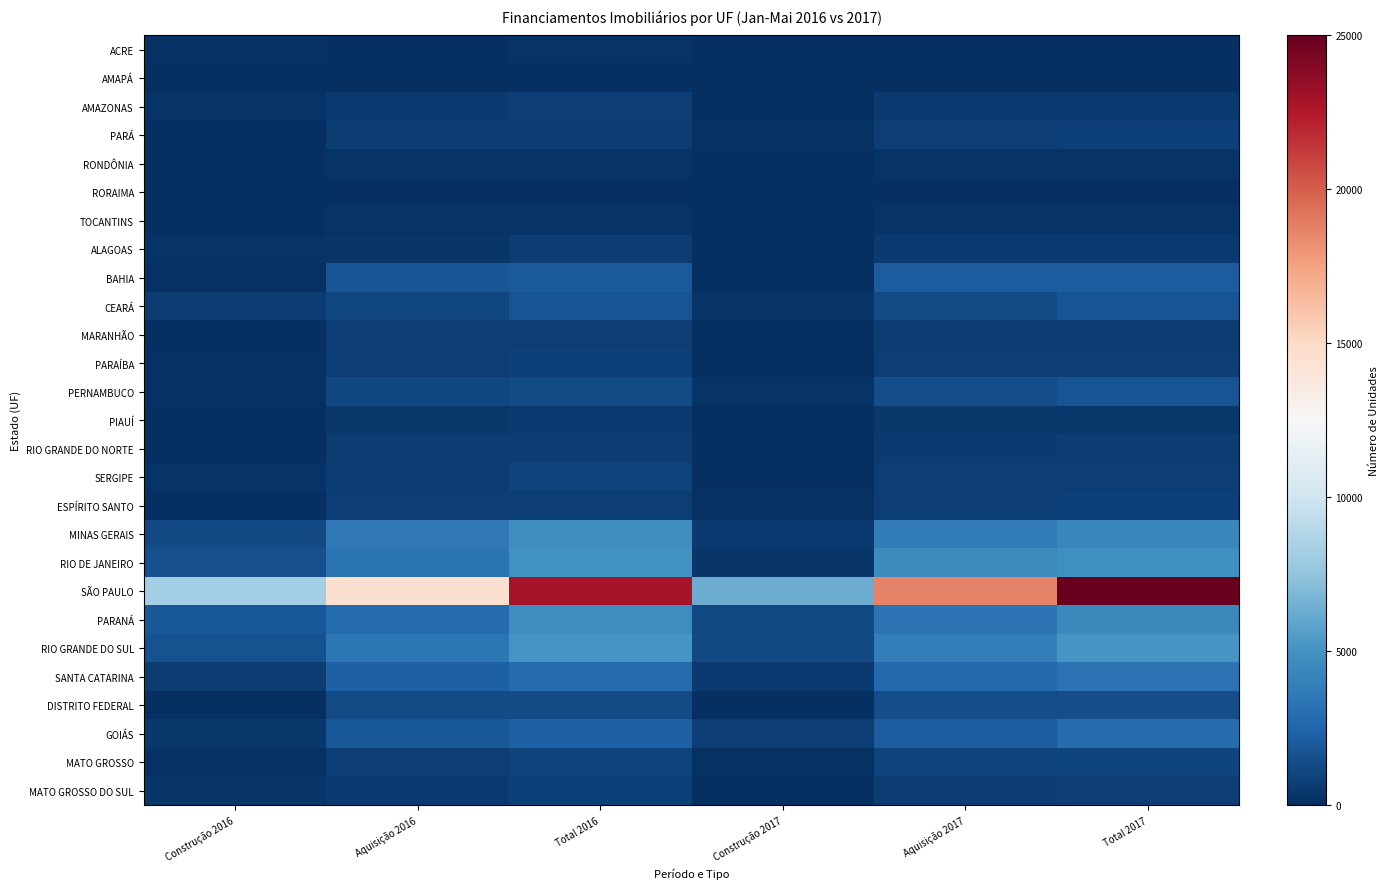

Reading right to left, what are all the values shown in this chart?

ACRE: Total 2017=75	Aquisição 2017=73	Construção 2017=2	Total 2016=252	Aquisição 2016=61	Construção 2016=191
AMAPÁ: Total 2017=96	Aquisição 2017=78	Construção 2017=18	Total 2016=82	Aquisição 2016=71	Construção 2016=11
AMAZONAS: Total 2017=516	Aquisição 2017=507	Construção 2017=9	Total 2016=780	Aquisição 2016=513	Construção 2016=267
PARÁ: Total 2017=852	Aquisição 2017=744	Construção 2017=108	Total 2016=630	Aquisição 2016=627	Construção 2016=3
RONDÔNIA: Total 2017=239	Aquisição 2017=219	Construção 2017=20	Total 2016=267	Aquisição 2016=237	Construção 2016=30
RORAIMA: Total 2017=52	Aquisição 2017=31	Construção 2017=21	Total 2016=75	Aquisição 2016=49	Construção 2016=26
TOCANTINS: Total 2017=283	Aquisição 2017=263	Construção 2017=20	Total 2016=286	Aquisição 2016=271	Construção 2016=15
ALAGOAS: Total 2017=503	Aquisição 2017=490	Construção 2017=13	Total 2016=604	Aquisição 2016=385	Construção 2016=219
BAHIA: Total 2017=2138	Aquisição 2017=2095	Construção 2017=43	Total 2016=2029	Aquisição 2016=1844	Construção 2016=185
CEARÁ: Total 2017=1720	Aquisição 2017=1360	Construção 2017=360	Total 2016=1736	Aquisição 2016=1139	Construção 2016=597
MARANHÃO: Total 2017=674	Aquisição 2017=667	Construção 2017=7	Total 2016=717	Aquisição 2016=691	Construção 2016=26
PARAÍBA: Total 2017=750	Aquisição 2017=722	Construção 2017=28	Total 2016=850	Aquisição 2016=705	Construção 2016=145
PERNAMBUCO: Total 2017=1738	Aquisição 2017=1451	Construção 2017=287	Total 2016=1303	Aquisição 2016=1151	Construção 2016=152
PIAUÍ: Total 2017=454	Aquisição 2017=407	Construção 2017=47	Total 2016=547	Aquisição 2016=453	Construção 2016=94
RIO GRANDE DO NORTE: Total 2017=596	Aquisição 2017=571	Construção 2017=25	Total 2016=622	Aquisição 2016=592	Construção 2016=30
SERGIPE: Total 2017=752	Aquisição 2017=740	Construção 2017=12	Total 2016=908	Aquisição 2016=666	Construção 2016=242
ESPÍRITO SANTO: Total 2017=807	Aquisição 2017=684	Construção 2017=123	Total 2016=755	Aquisição 2016=719	Construção 2016=36
MINAS GERAIS: Total 2017=4341	Aquisição 2017=3802	Construção 2017=539	Total 2016=4762	Aquisição 2016=3537	Construção 2016=1225
RIO DE JANEIRO: Total 2017=4882	Aquisição 2017=4523	Construção 2017=359	Total 2016=4910	Aquisição 2016=3388	Construção 2016=1522
SÃO PAULO: Total 2017=24984	Aquisição 2017=18679	Construção 2017=6305	Total 2016=22826	Aquisição 2016=14530	Construção 2016=8296
PARANÁ: Total 2017=4425	Aquisição 2017=3227	Construção 2017=1198	Total 2016=4719	Aquisição 2016=2838	Construção 2016=1881
RIO GRANDE DO SUL: Total 2017=5099	Aquisição 2017=3905	Construção 2017=1194	Total 2016=5114	Aquisição 2016=3500	Construção 2016=1614
SANTA CATARINA: Total 2017=3262	Aquisição 2017=2683	Construção 2017=579	Total 2016=2921	Aquisição 2016=2272	Construção 2016=649
DISTRITO FEDERAL: Total 2017=1438	Aquisição 2017=1427	Construção 2017=11	Total 2016=1349	Aquisição 2016=1339	Construção 2016=10
GOIÁS: Total 2017=2863	Aquisição 2017=2089	Construção 2017=774	Total 2016=2340	Aquisição 2016=1876	Construção 2016=464
MATO GROSSO: Total 2017=1065	Aquisição 2017=954	Construção 2017=111	Total 2016=919	Aquisição 2016=726	Construção 2016=193
MATO GROSSO DO SUL: Total 2017=752	Aquisição 2017=675	Construção 2017=77	Total 2016=858	Aquisição 2016=541	Construção 2016=317